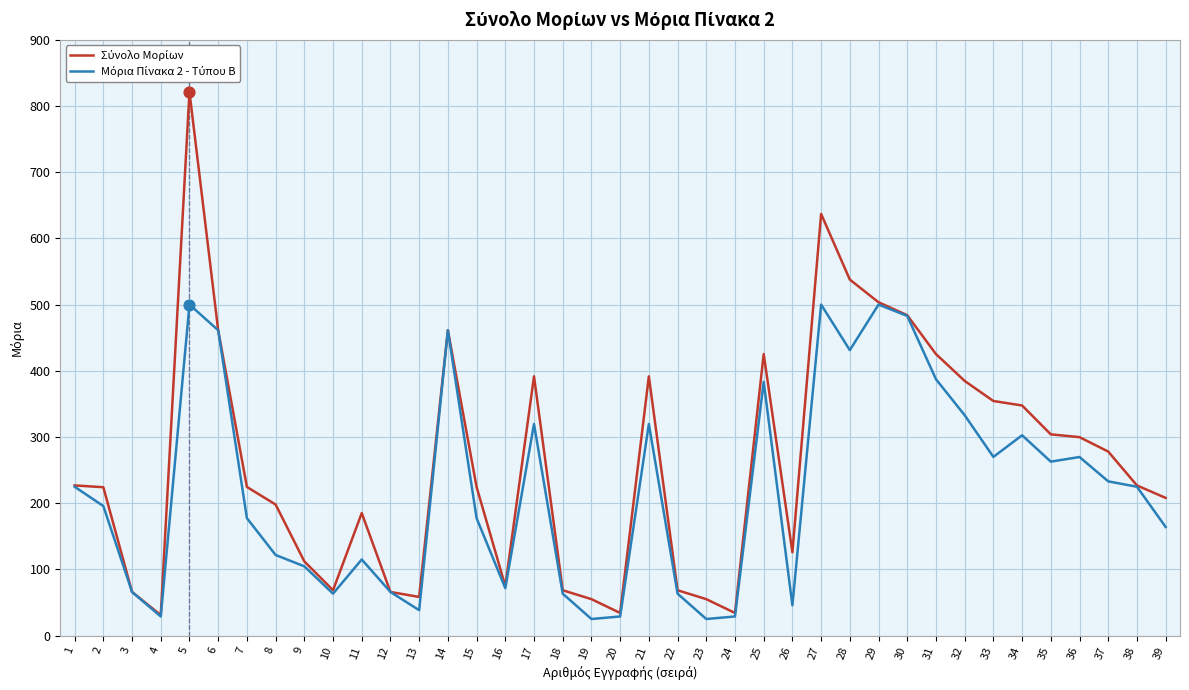

What is the total value across all series at 37?

510.9